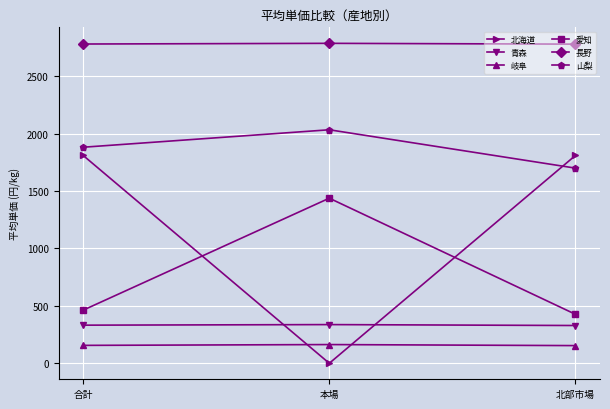

What is the label of the 2nd point from the left?

本場